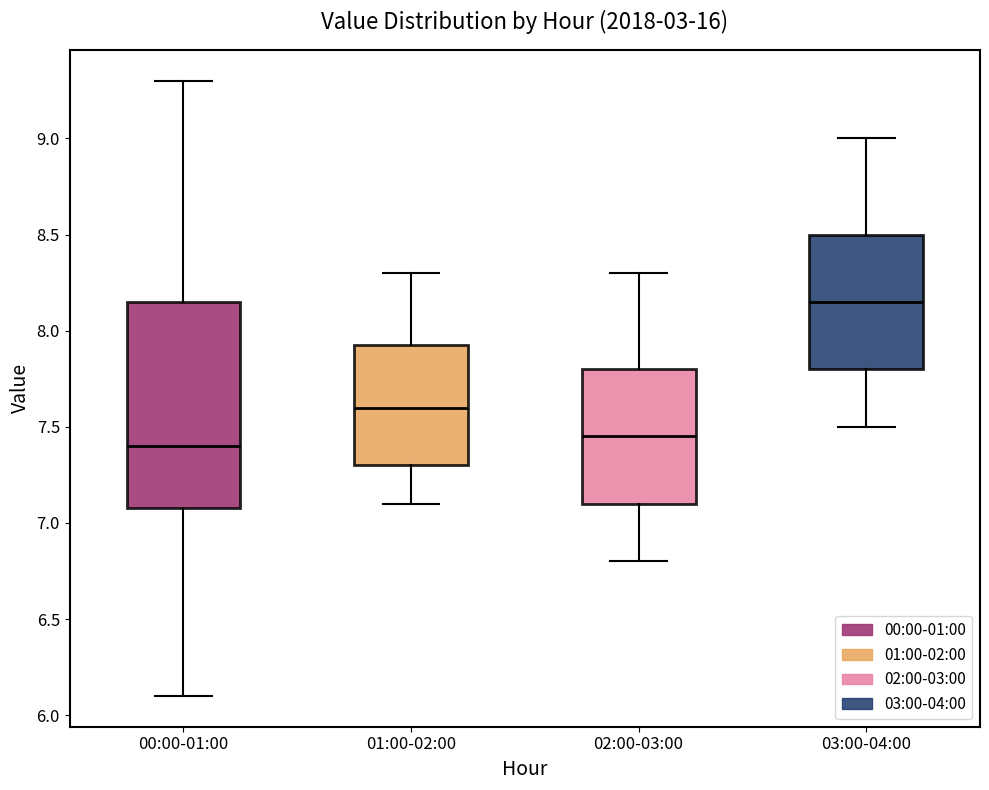

Which box's median line is the highest?

03:00-04:00